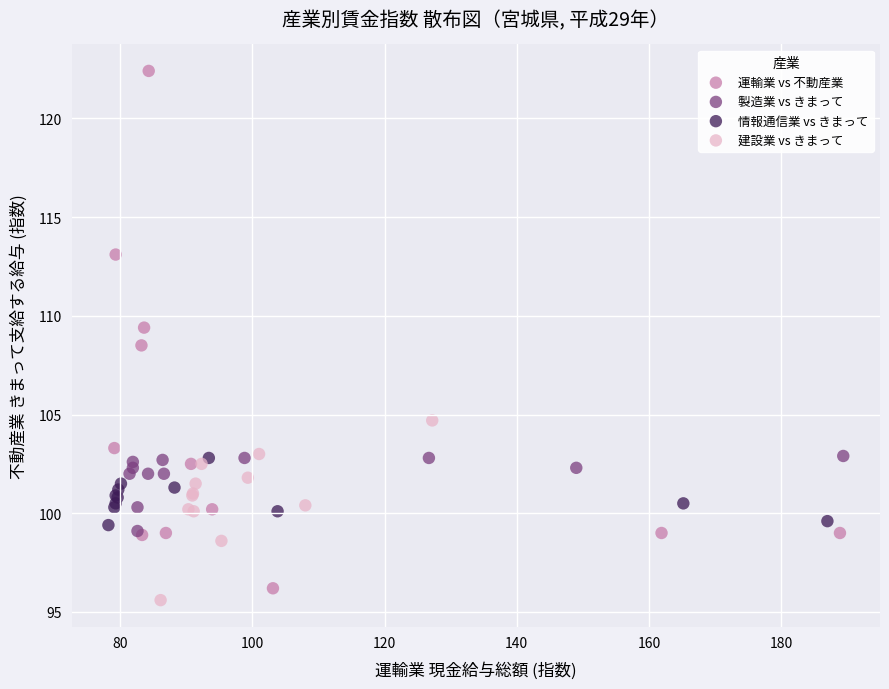

Which series reaches the maximum Y coordinate?

運輸業 vs 不動産業